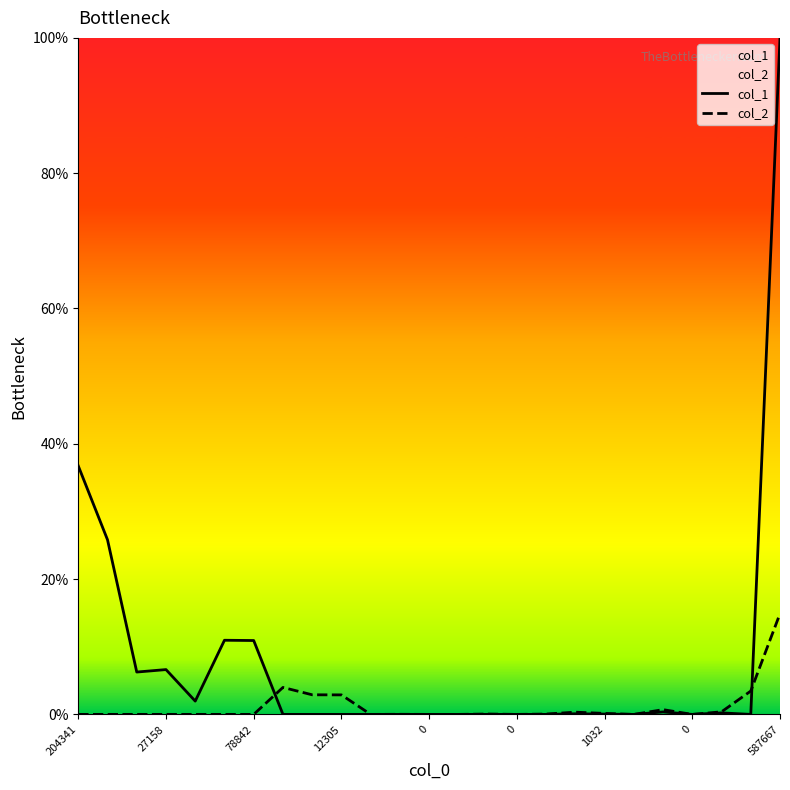

How many intersections are there between col_1 and col_2?

2